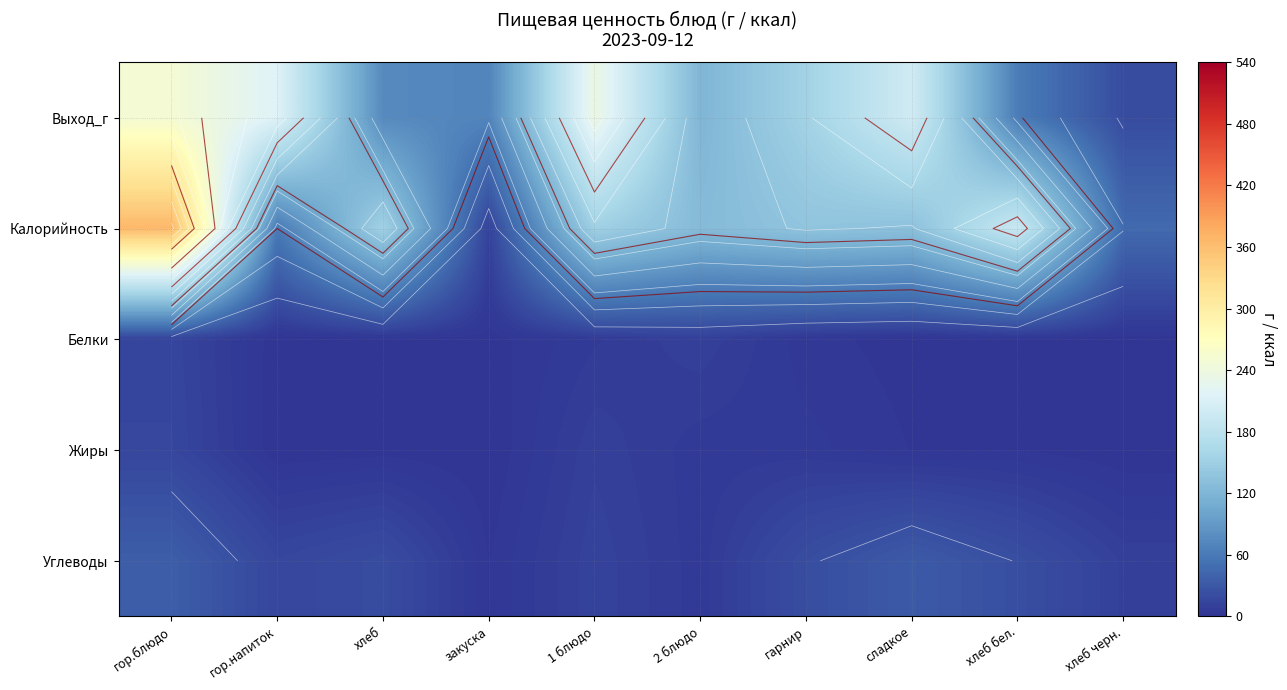

Which category has the lowest value across all series?

гор.напиток